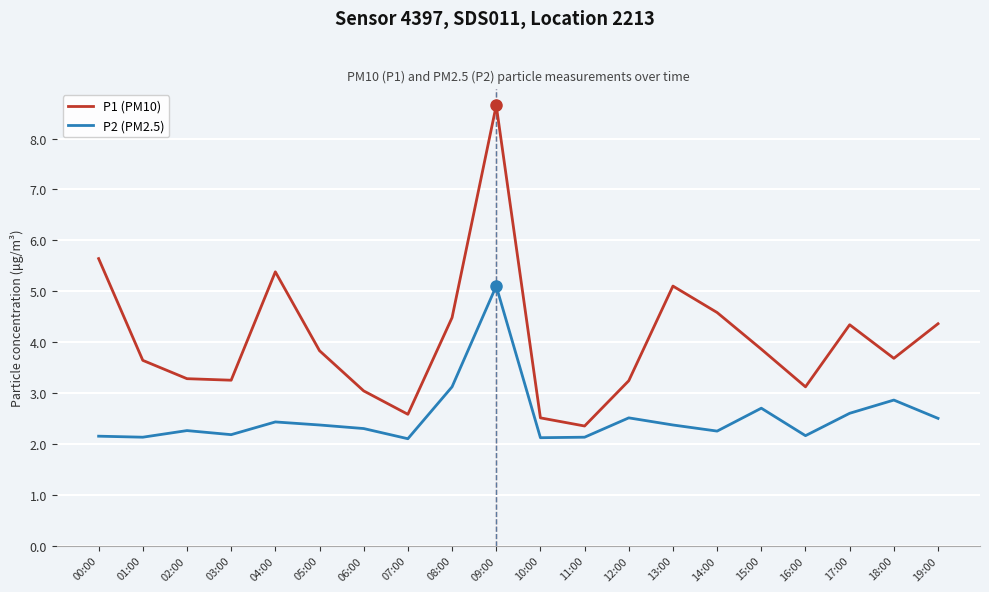

Between 08:00 and 10:00, which series saw the biggest shift?

P1 (PM10)